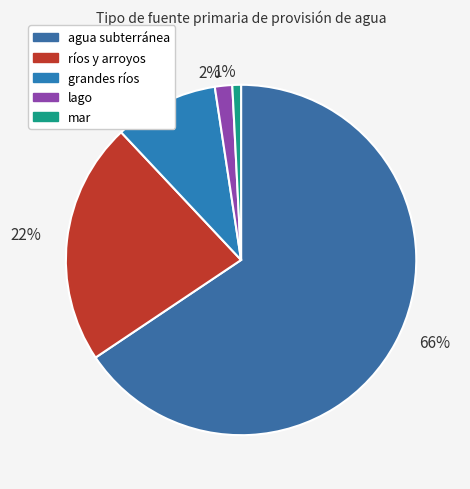

What percentage is NOT represented by mar?

99.2%